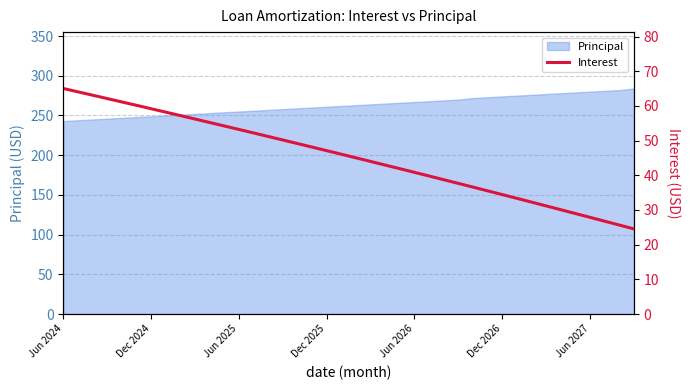

What is the maximum value for Principal?

284